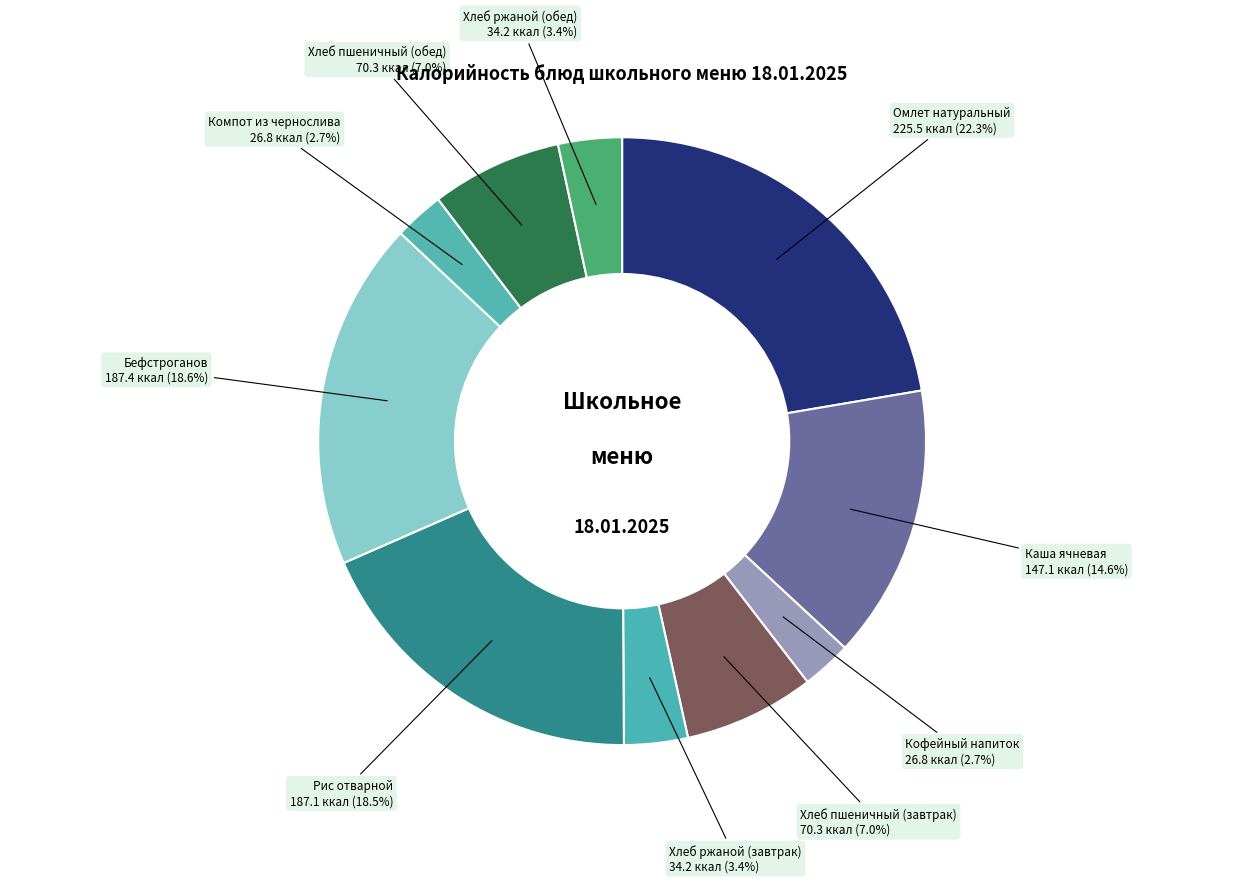

Count the number of slices in the pie.

10